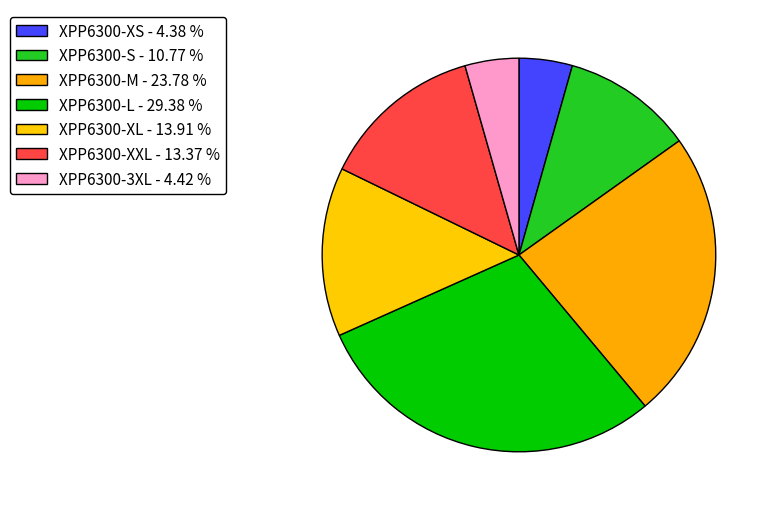

Rank the categories by value from lowest to highest.

XPP6300-XS, XPP6300-3XL, XPP6300-S, XPP6300-XXL, XPP6300-XL, XPP6300-M, XPP6300-L